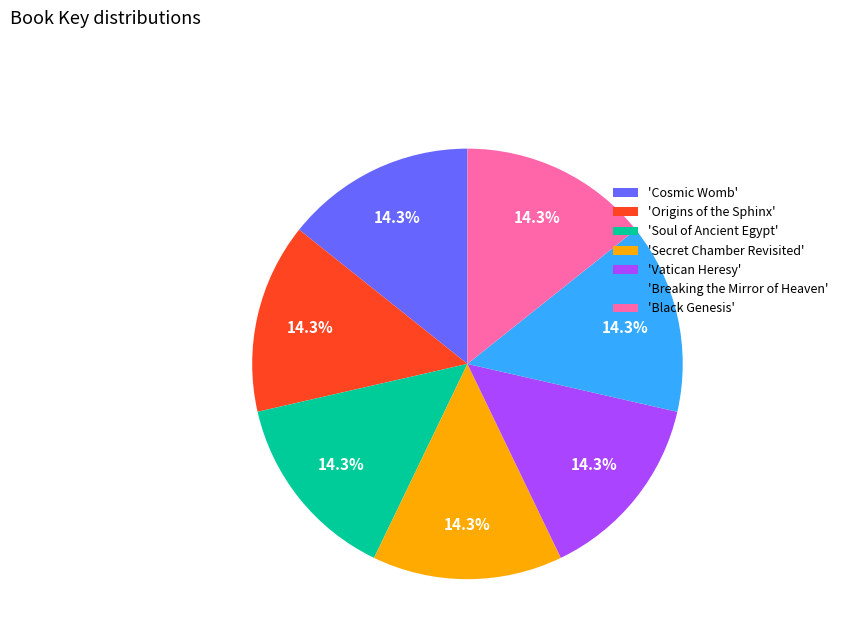

Do 'Origins of the Sphinx' and 'Vatican Heresy' together represent more than half of the pie?

No